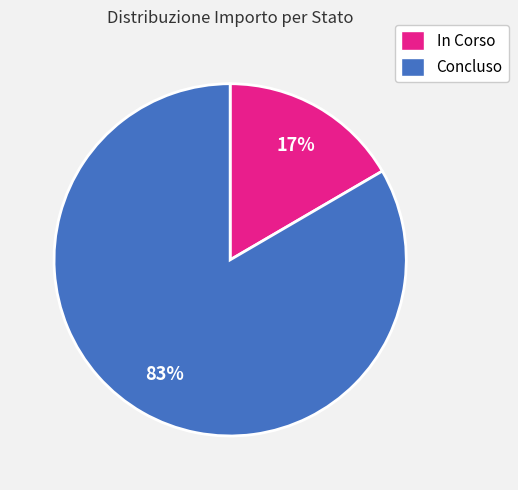

True or false: In Corso accounts for 23% of the total.

False